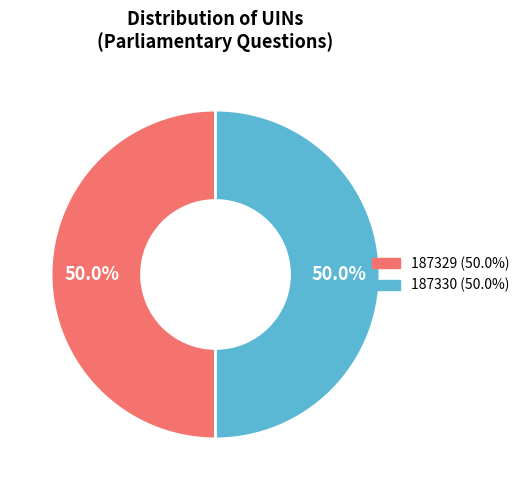

What percentage is NOT represented by 187330?

50.0%